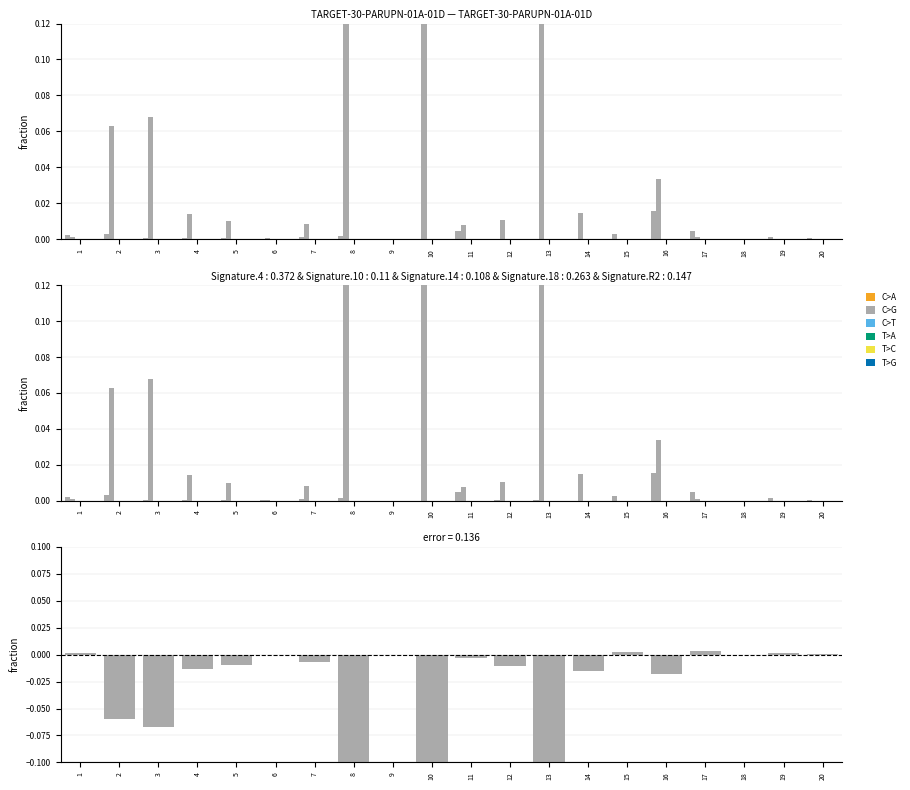

Reading left to right, what are all the values shown in this chart?

C>A: 0.0	0.0	0.0	0.0	0.0	0.0	0.0	0.0	0.0	0.0	0.0	0.0	0.0	0.0	0.0	0.0	0.0	0.0	0.0	0.0
C>G: 0.0	0.1	0.1	0.0	0.0	0.0	0.0	0.5	0.0	0.1	0.0	0.0	0.1	0.0	0.0	0.0	0.0	0.0	0.0	0.0
T>A: -0.0	0.0	0.0	0.0	0.0	0.0	0.0	0.0	0.0	0.0	0.0	0.0	0.0	0.0	0.0	0.0	0.0	0.0	0.0	0.0